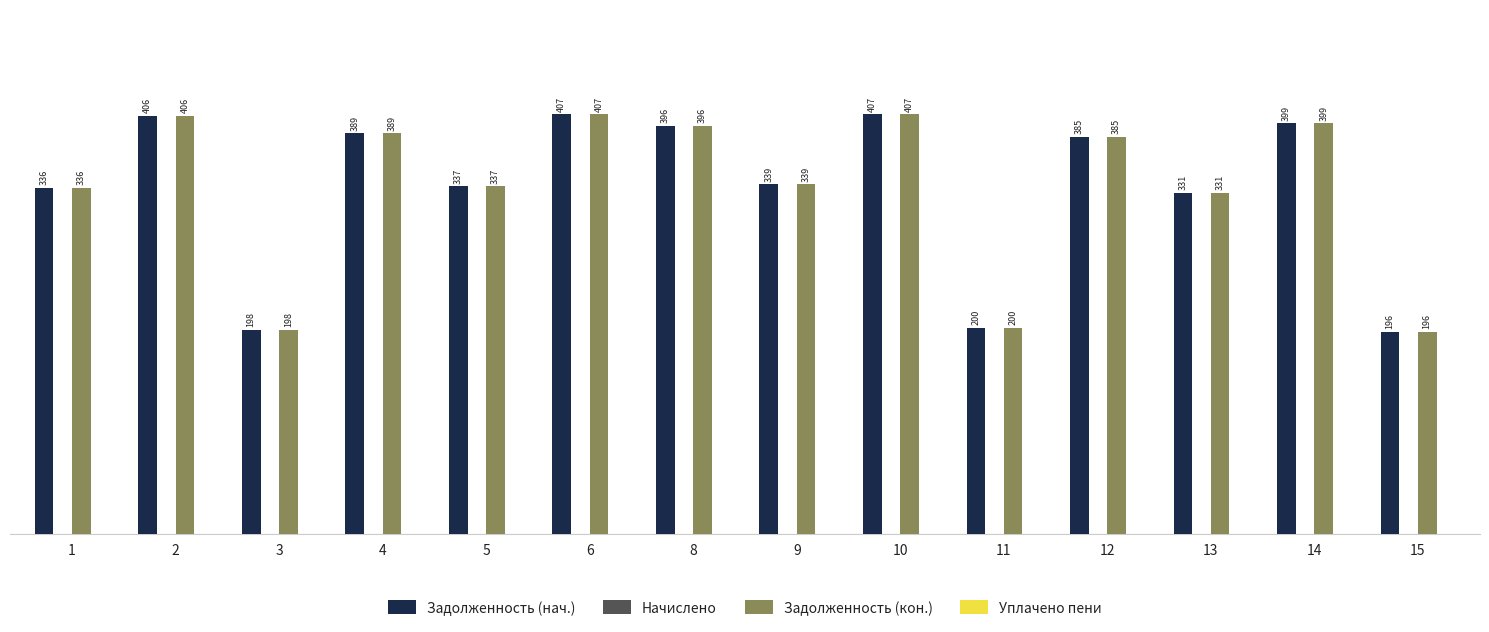

What is the highest value of the Задолженность (нач.) series?

407.2